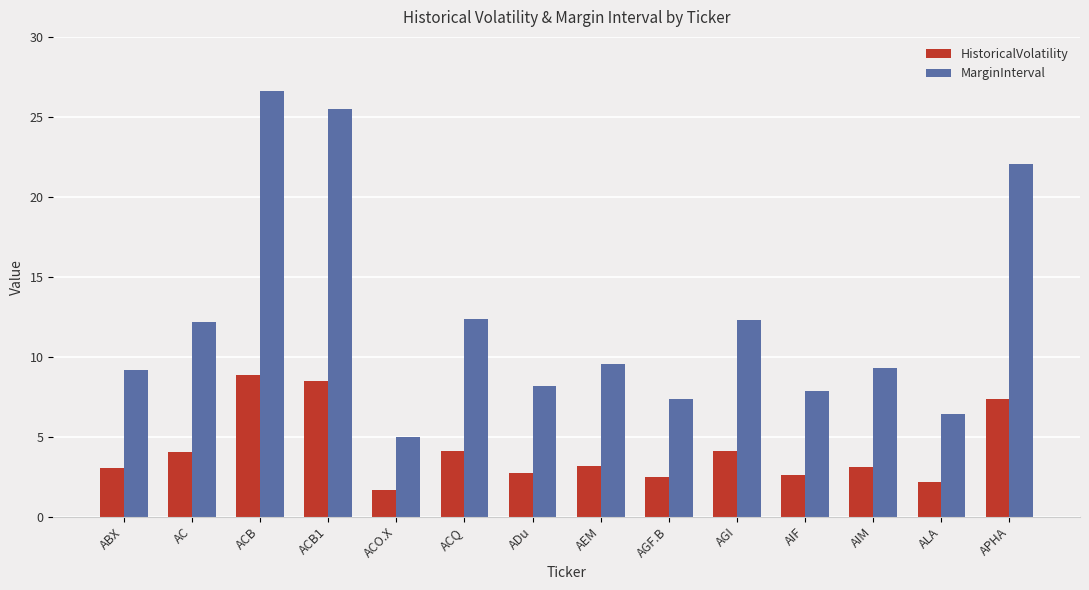

How many categories are shown in the chart?

14